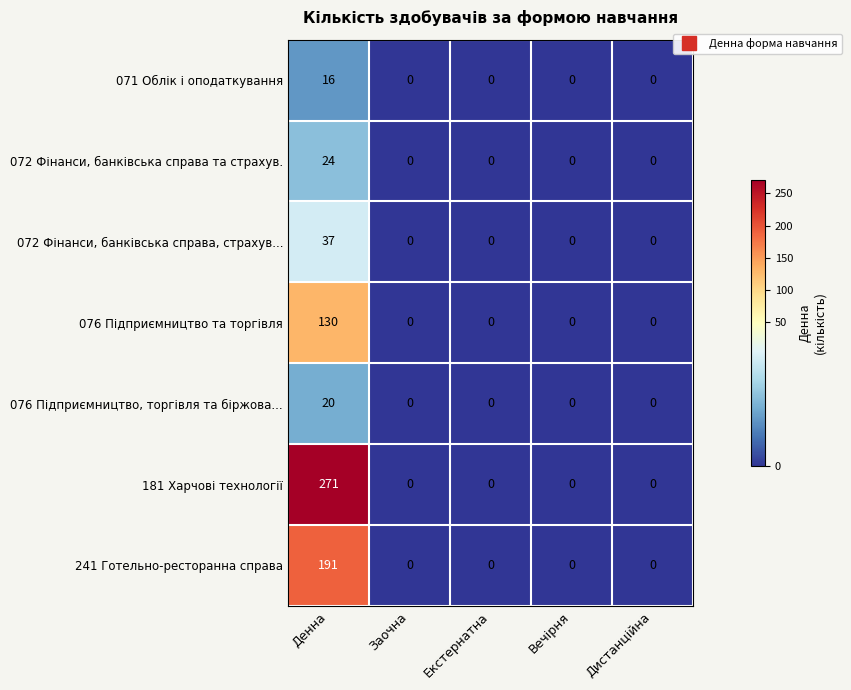

What is the greatest value displayed?

271